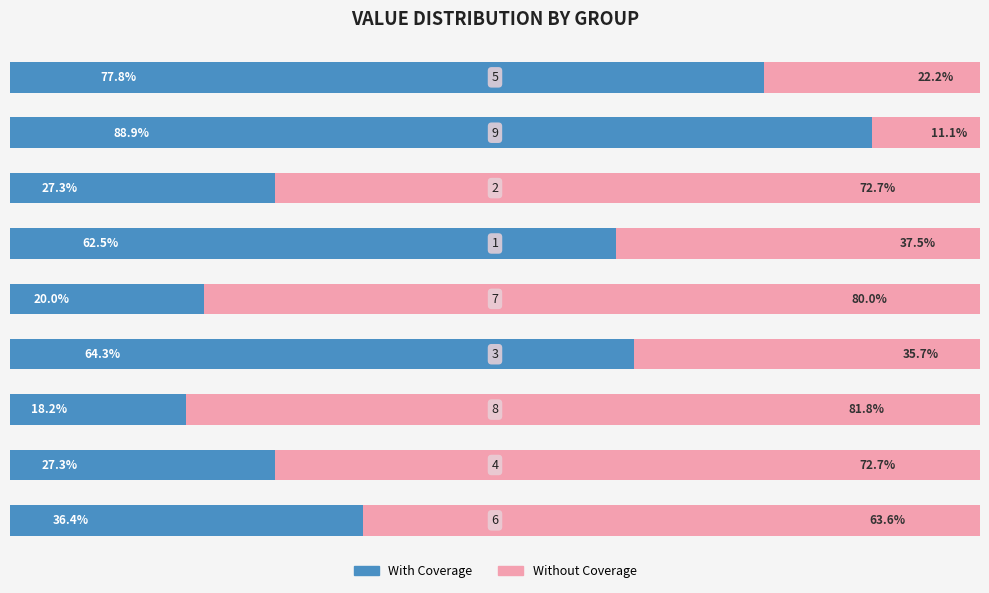

What are all the series names shown in the legend?

With Coverage, Without Coverage